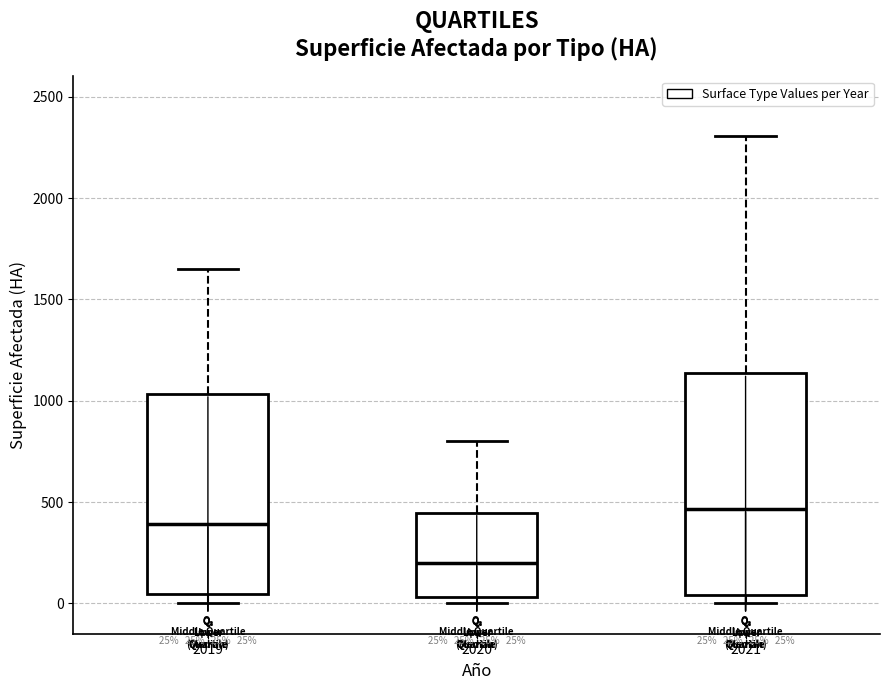

Comparing the boxes themselves (not the whiskers), which one is the tallest?

2021